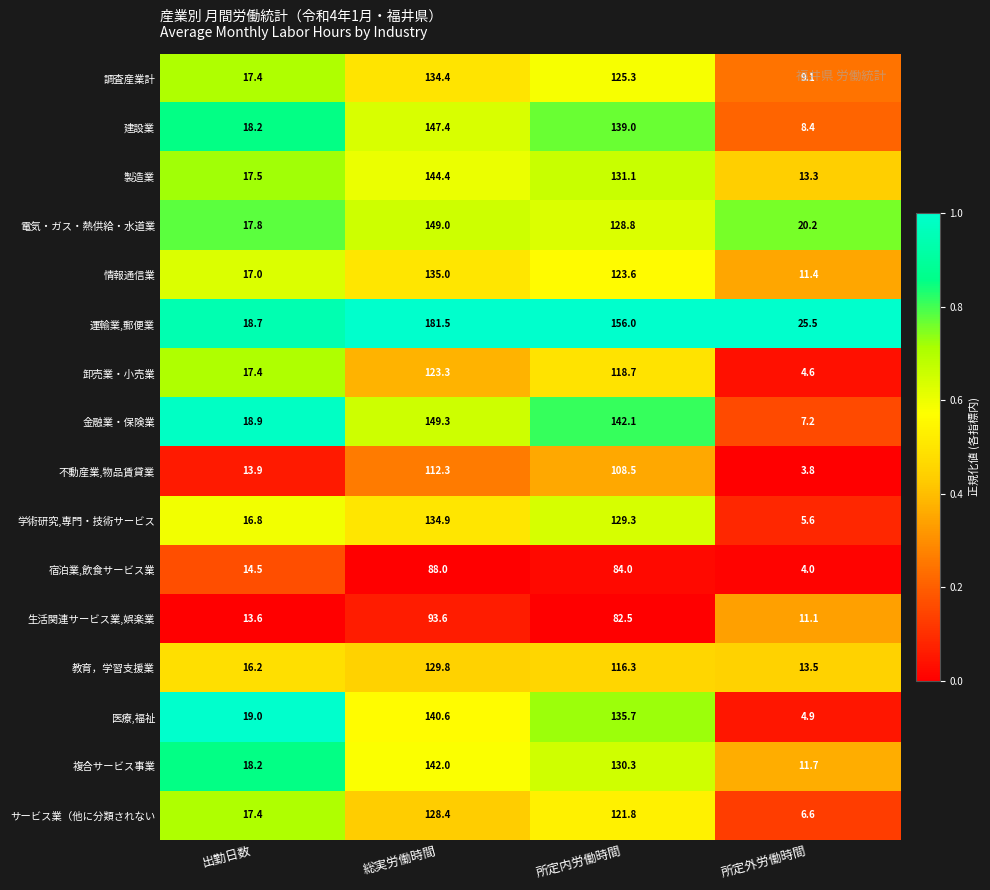

At which label does 製造業 first exceed 131?

総実労働時間